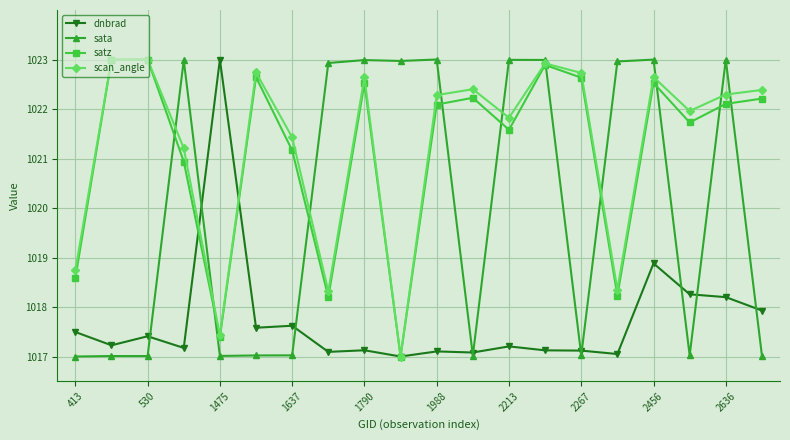

What is the value of the dnbrad point at the 5th from the left?

1023.0